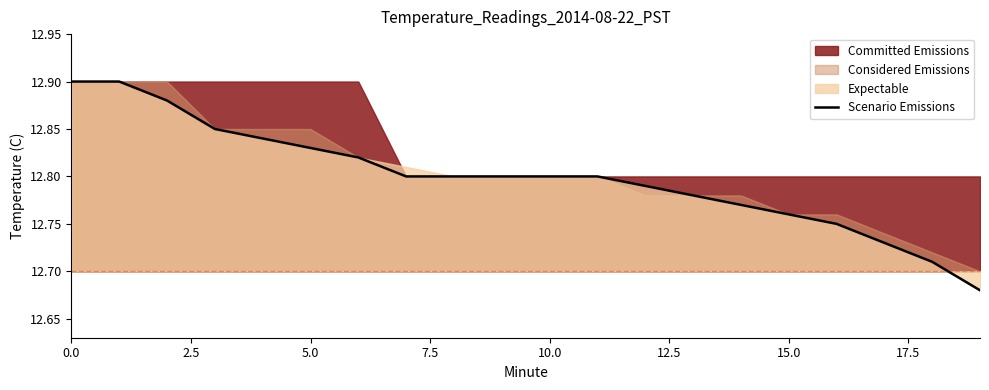

True or false: the data has more than 0 interior local peaks.

False